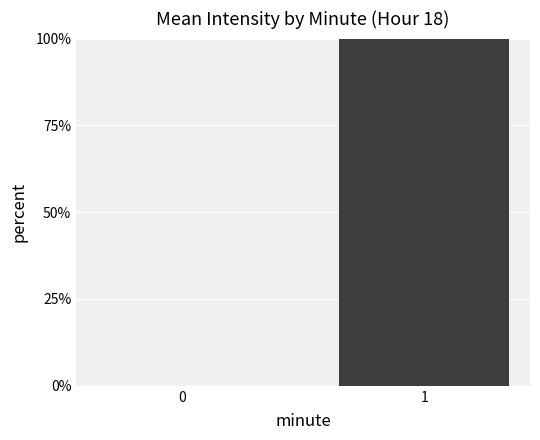

Reading right to left, list all the values displayed in this chart.

1=100	0=0